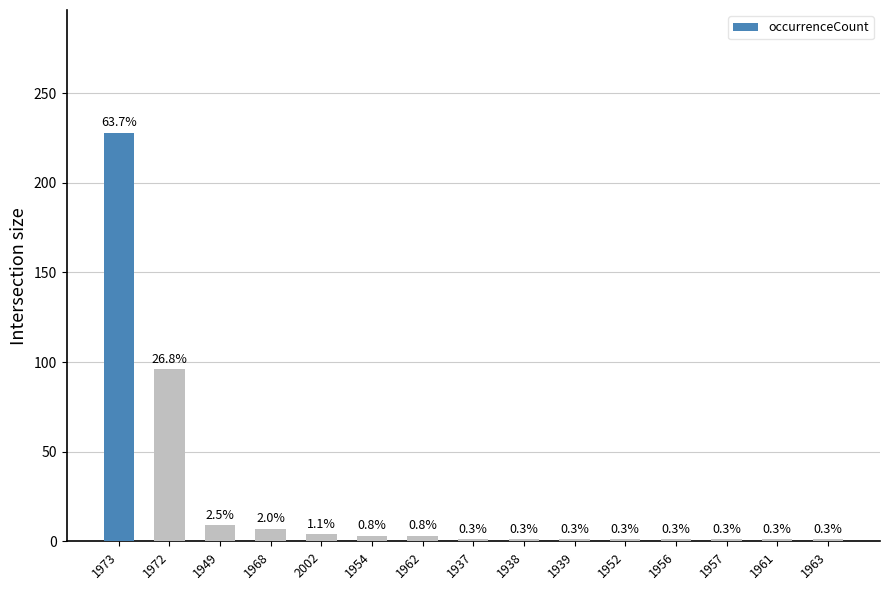

How many bars are there in total?

15